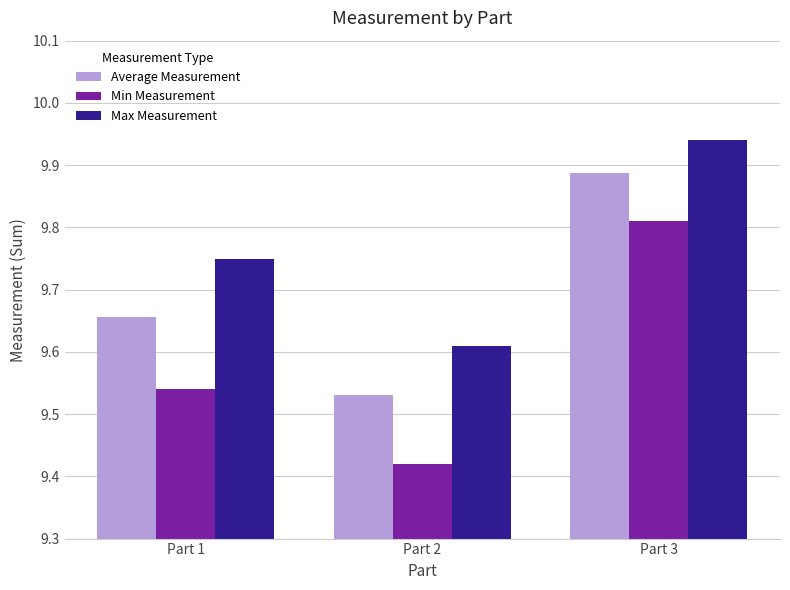

List the labels in order of Min Measurement value, largest first.

Part 3, Part 1, Part 2